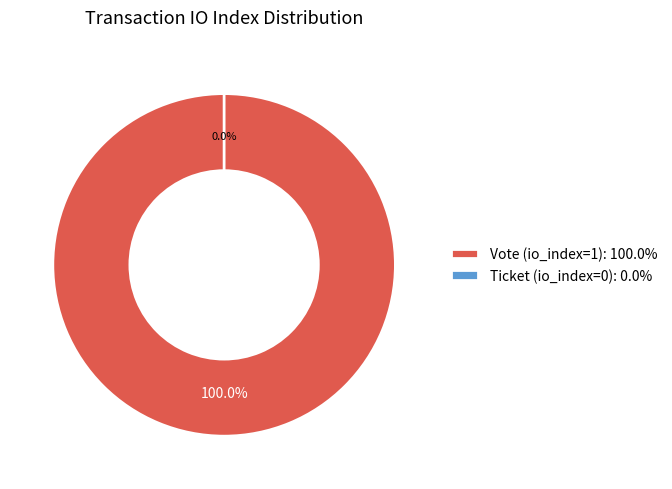

To the nearest percent, what is the combined percentage of Ticket (io_index=0) and Vote (io_index=1)?

100%